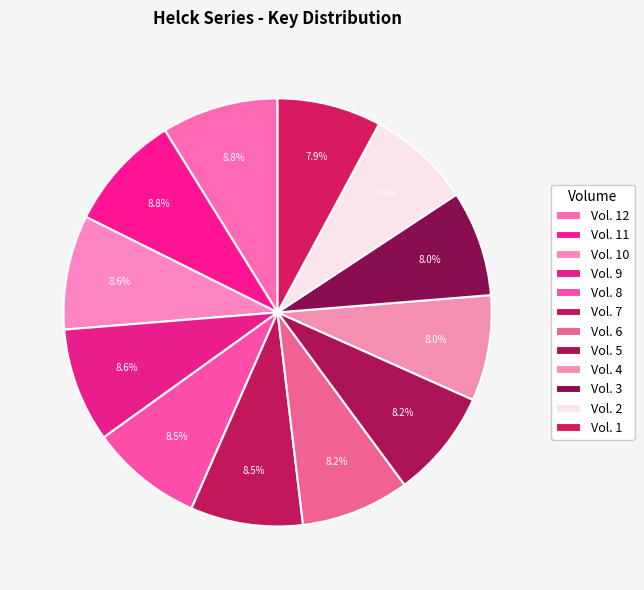

How many segments does this pie chart have?

12